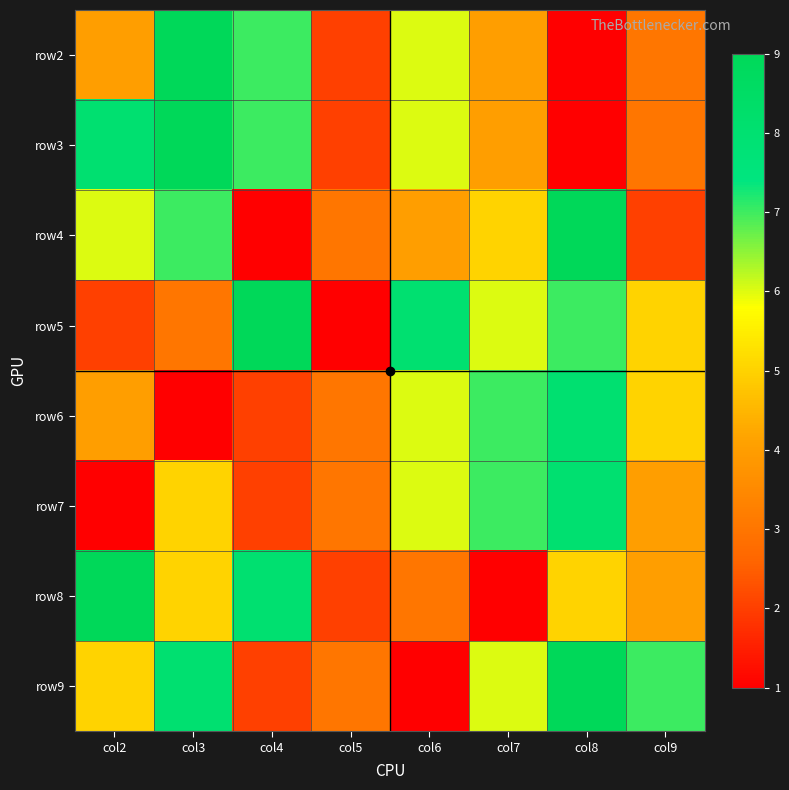

Between col6 and col8, which series saw the biggest shift?

row9